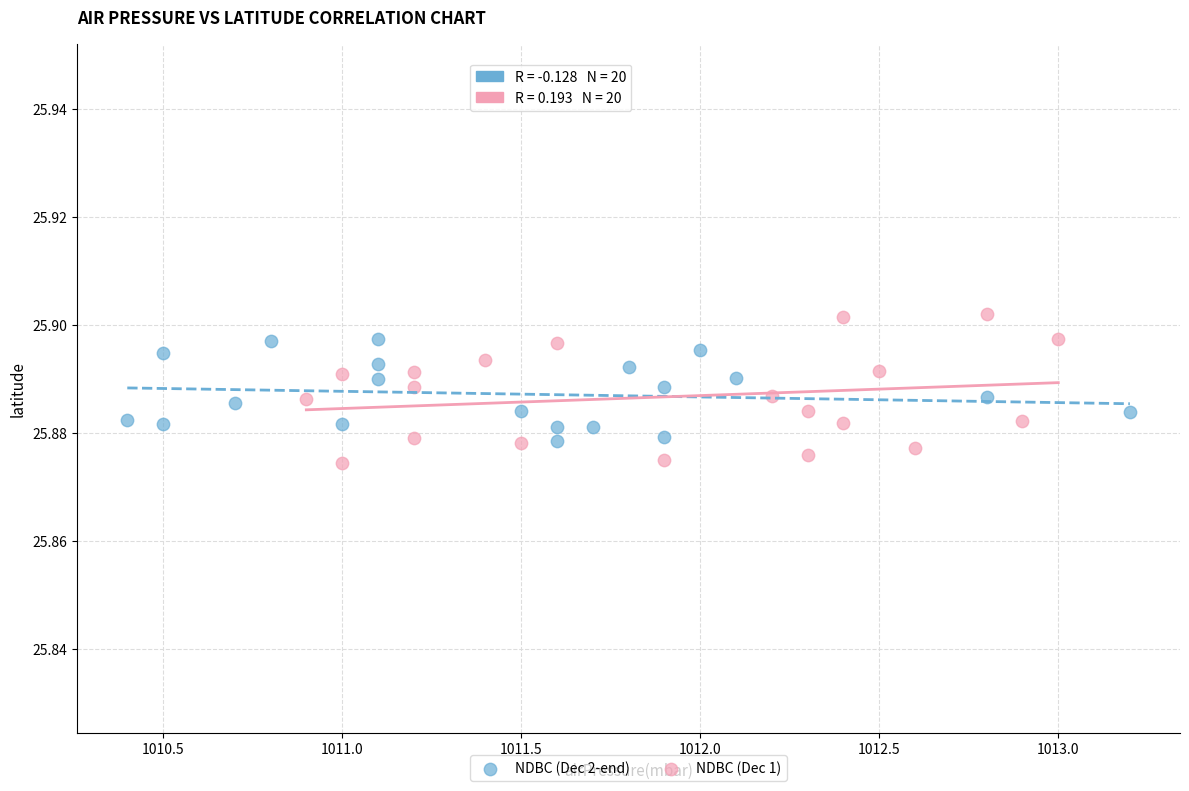

Which series contains the lowest Y value?

NDBC (Dec 1)